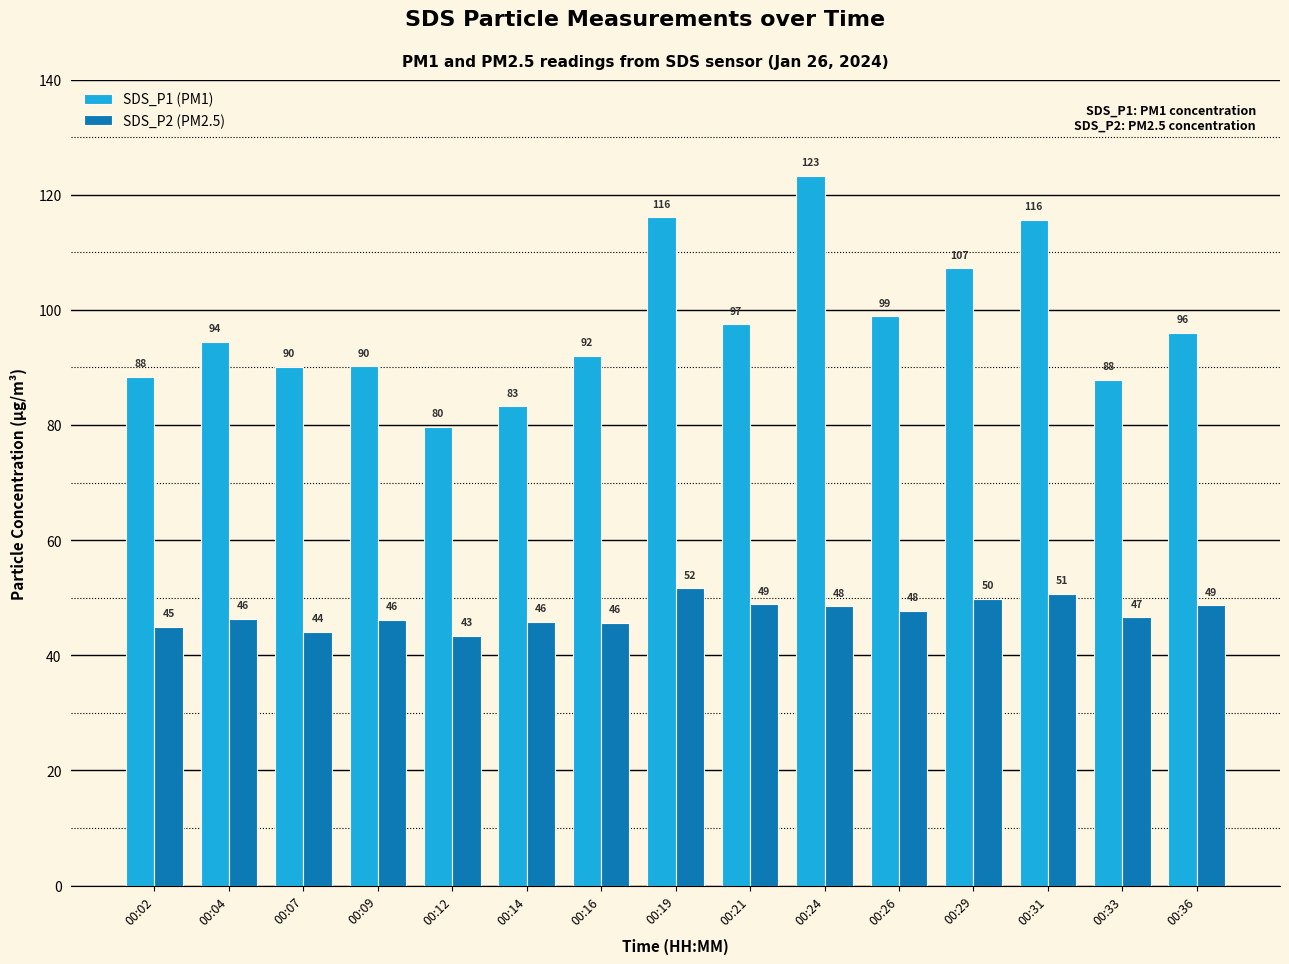

What is the value of the SDS_P2 (PM2.5) bar at the 12th from the left?

49.9